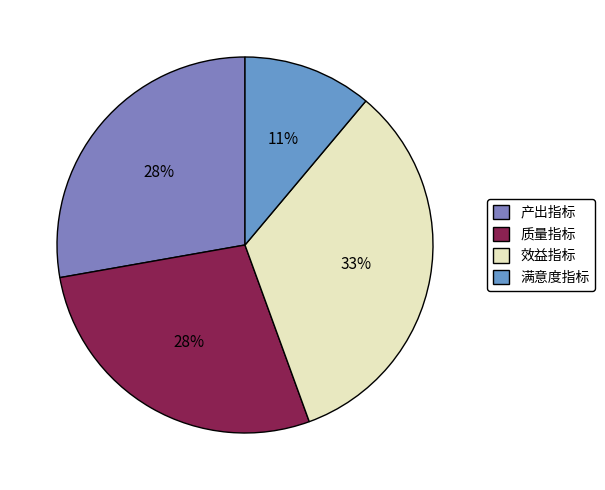

To the nearest percent, what is the average slice percentage?

25%